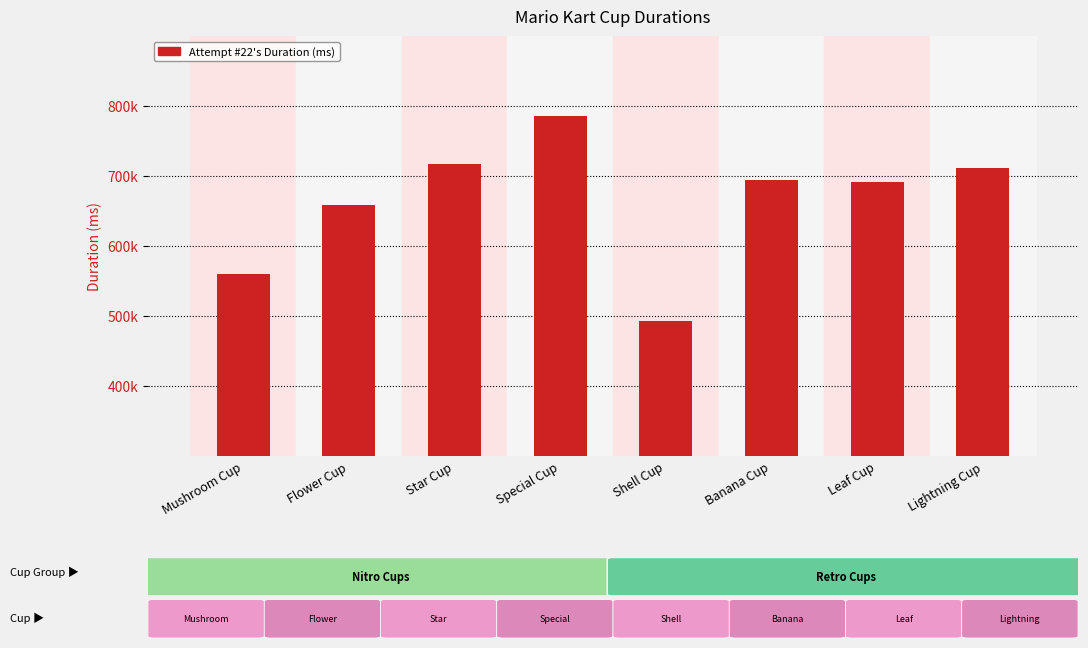

Are the bars horizontal?

No